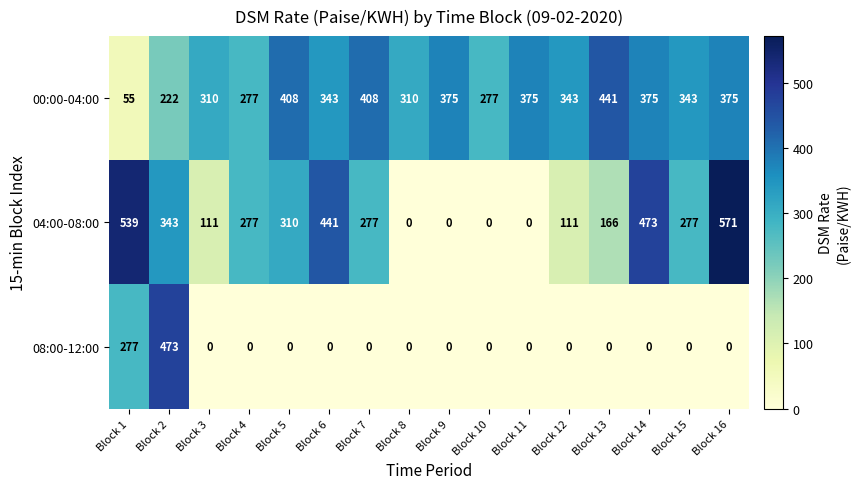

How many values in the 08:00-12:00 series exceed 0?

2